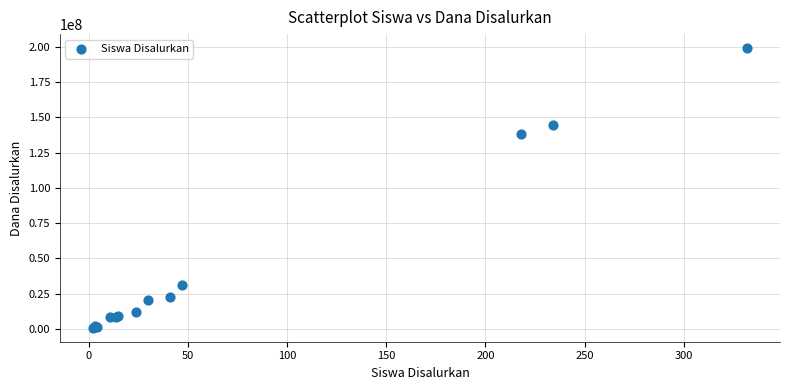

What Y value in the scatter plot is closest to 99937500?

138375000